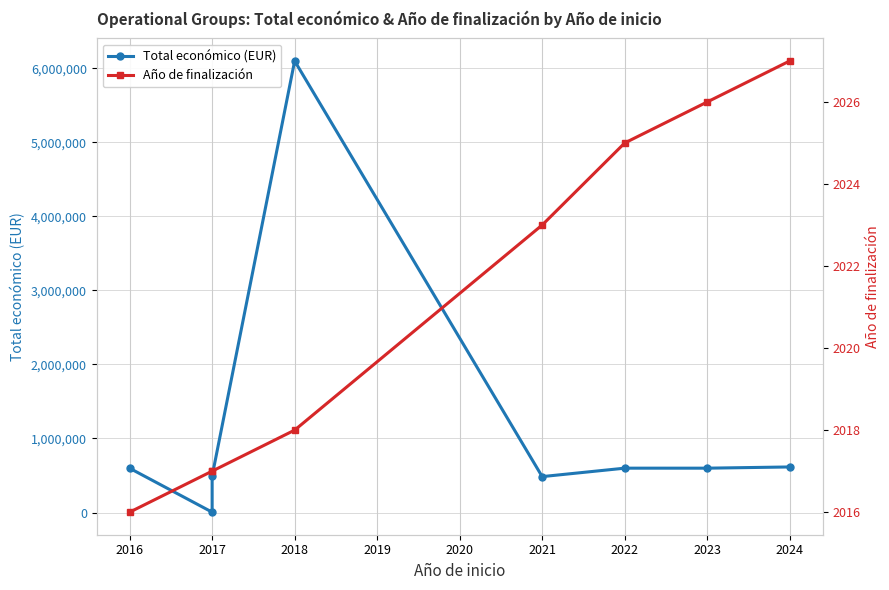

True or false: Año de finalización and Total económico (EUR) intersect in this chart.

False